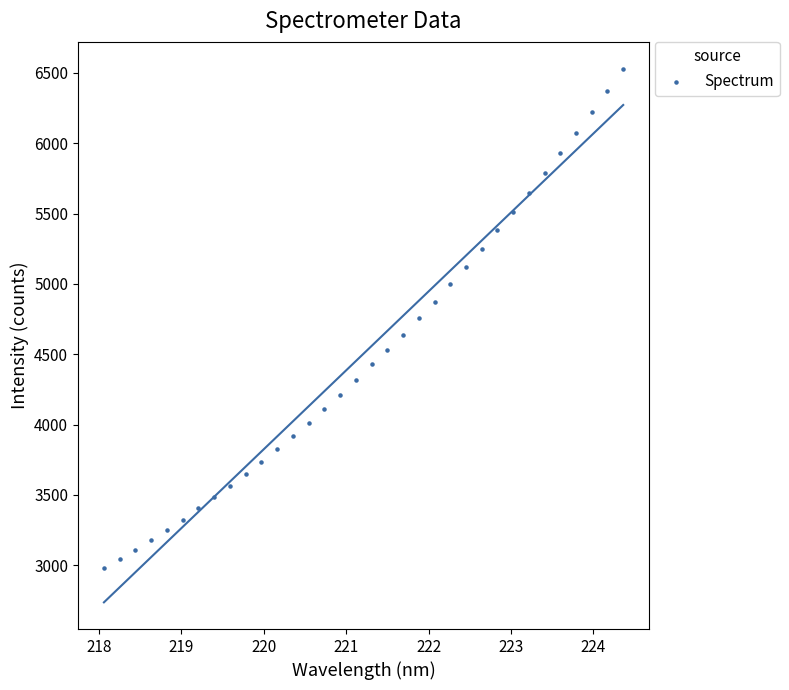

What is the range of Y values (max minus min)?

3550.2